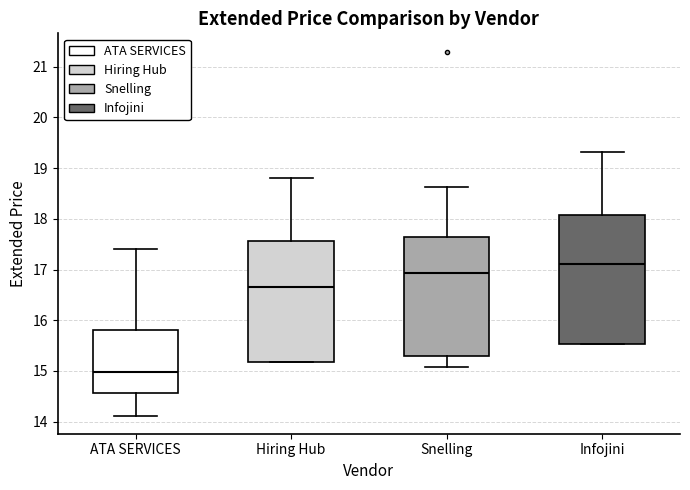

Which box has the highest median line?

Infojini